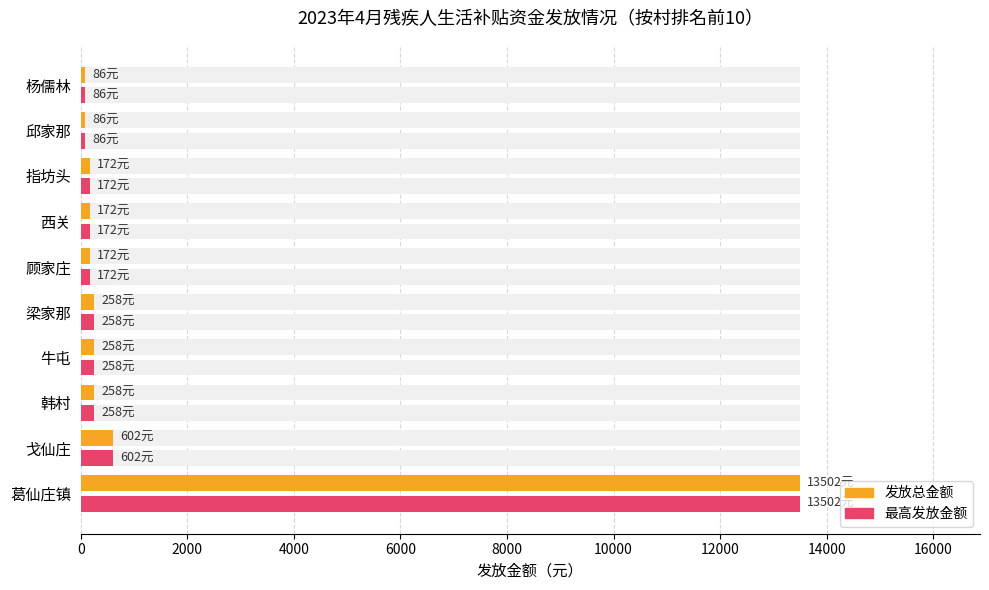

Which series has the largest total across all categories?

发放总金额